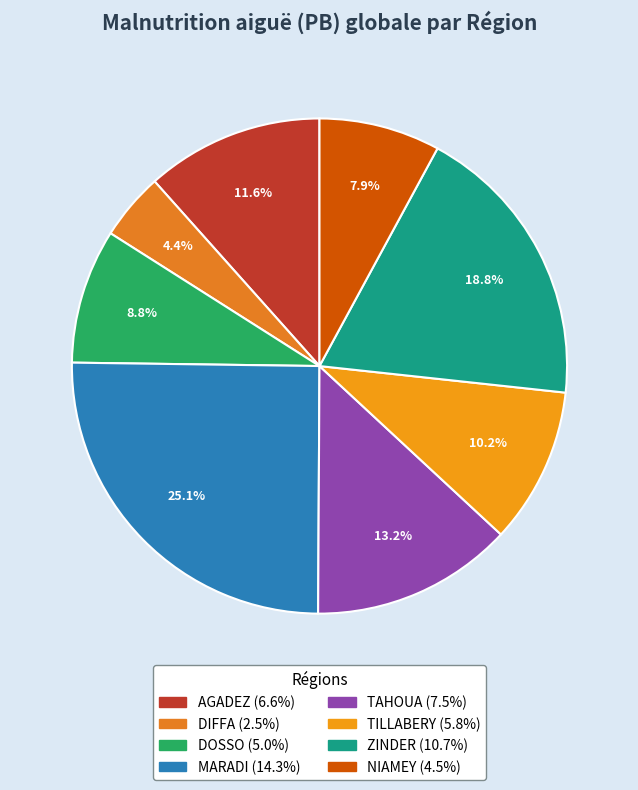

Is there any slice that represents more than half of the pie?

No